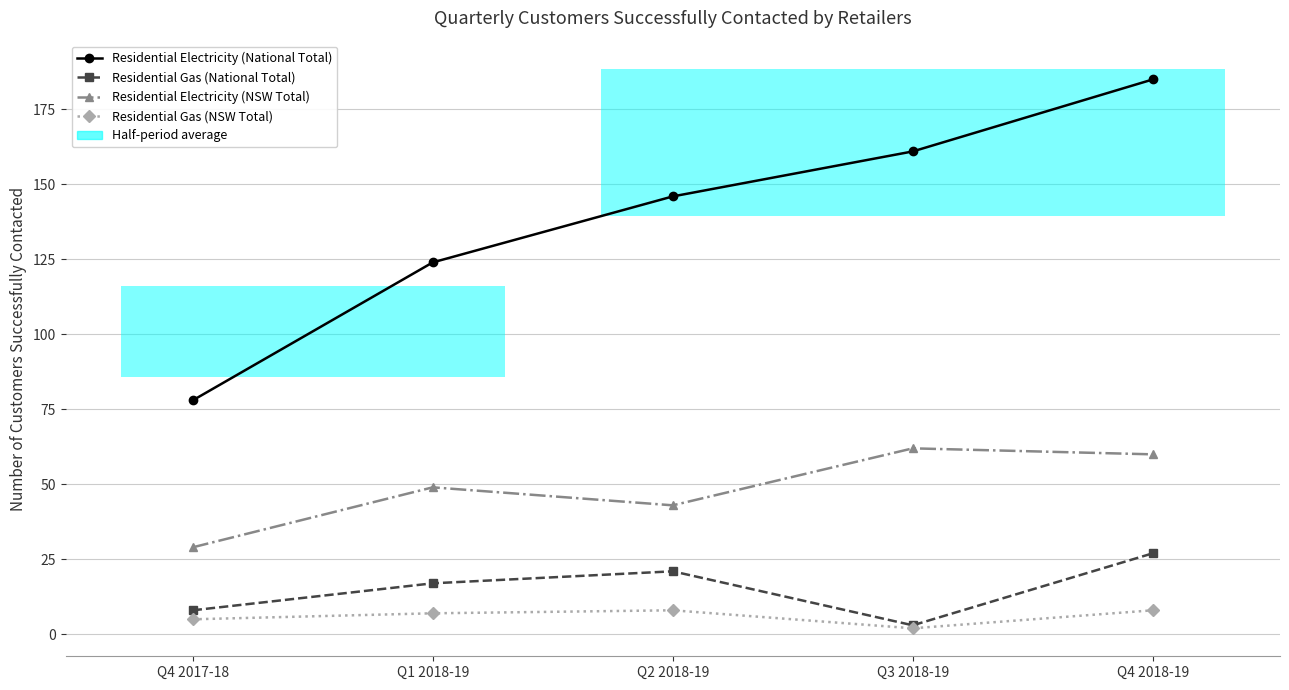

Rank the categories by Residential Gas (NSW Total) value from lowest to highest.

Q3 2018-19, Q4 2017-18, Q1 2018-19, Q2 2018-19, Q4 2018-19